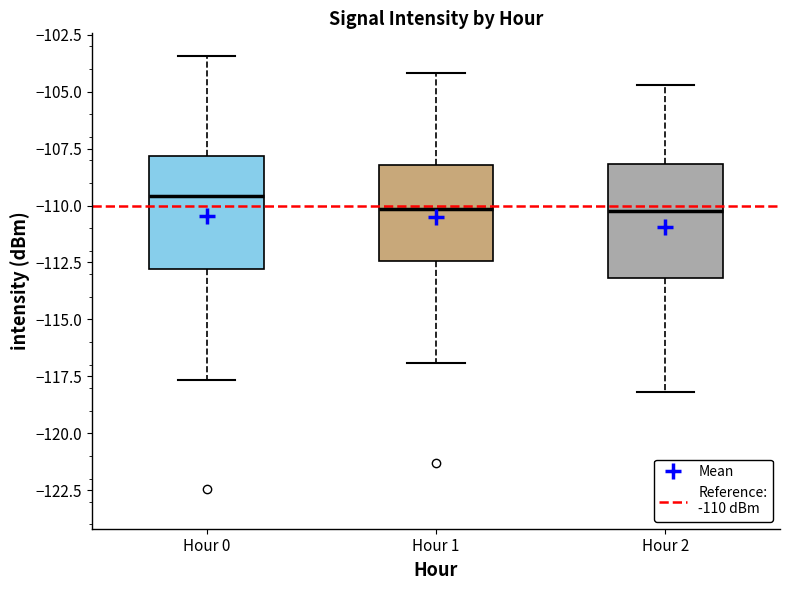

Which box has the highest median line?

Hour 0